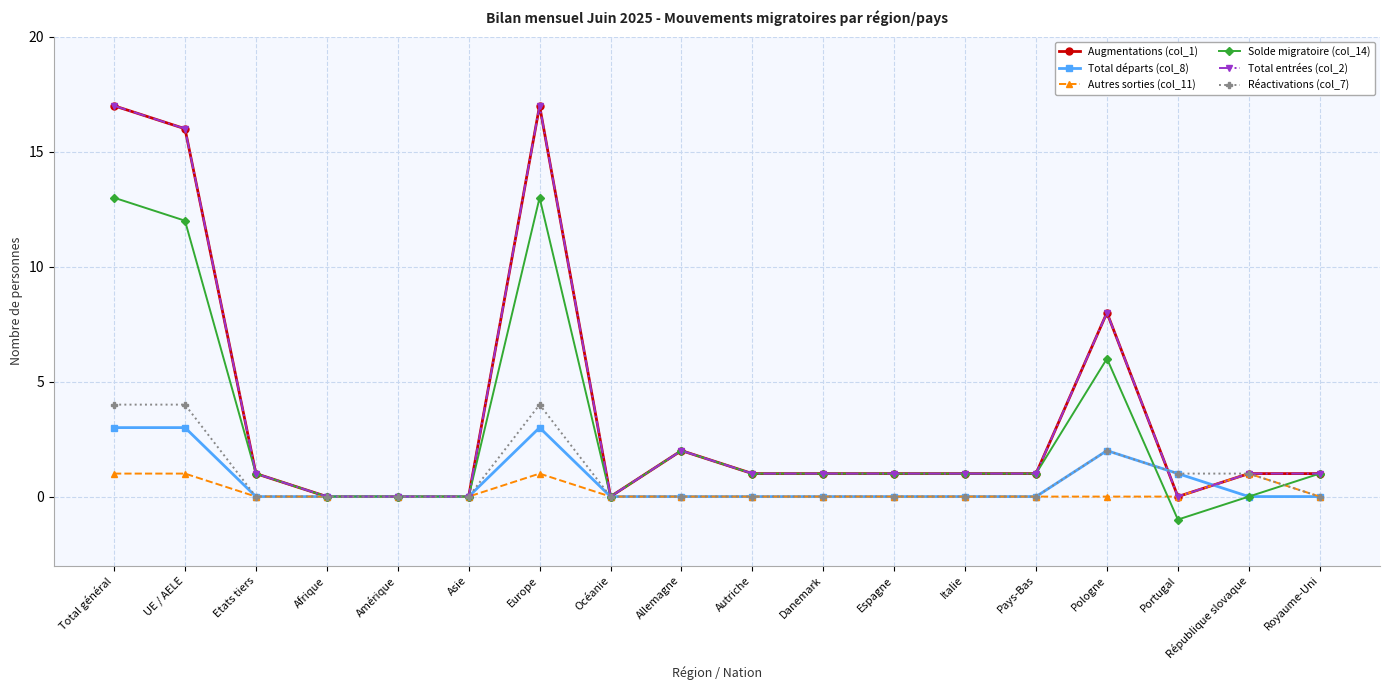

Where is Réactivations (col_7) nearest to the value 2?

Pologne